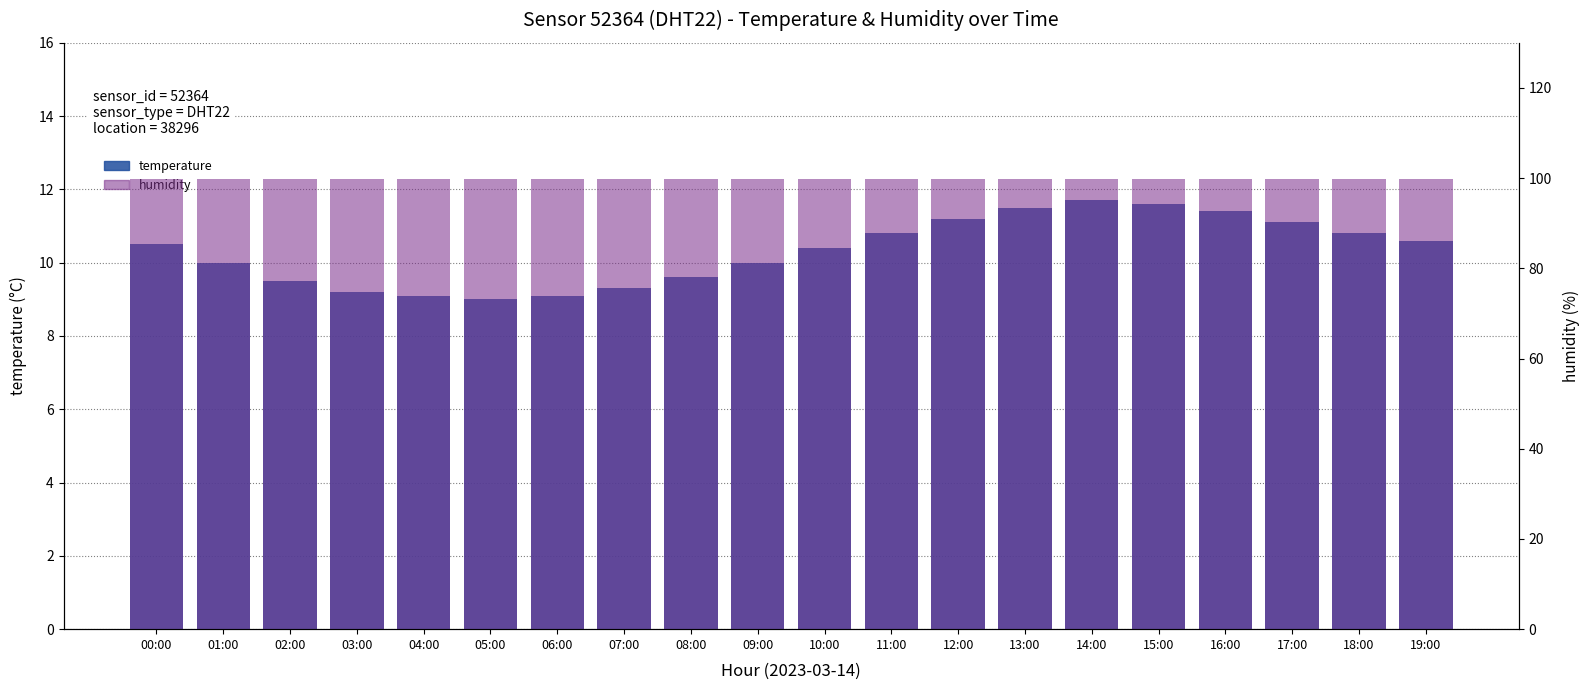

Does the chart contain stacked bars?

No